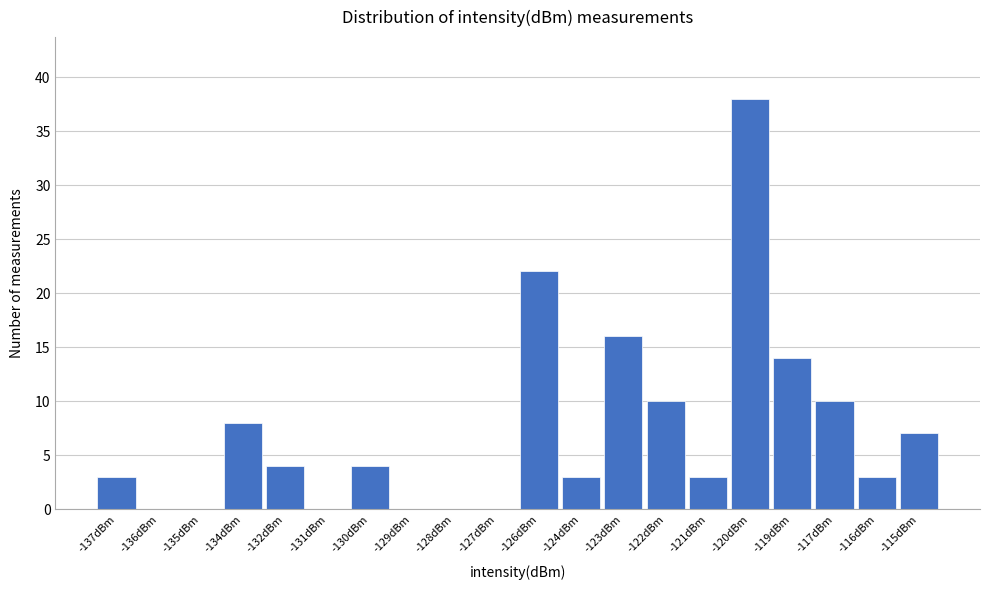

Reading left to right, extract all data points from this chart.

-137dBm=3	-136dBm=0	-135dBm=0	-134dBm=8	-132dBm=4	-131dBm=0	-130dBm=4	-129dBm=0	-128dBm=0	-127dBm=0	-126dBm=22	-124dBm=3	-123dBm=16	-122dBm=10	-121dBm=3	-120dBm=38	-119dBm=14	-117dBm=10	-116dBm=3	-115dBm=7